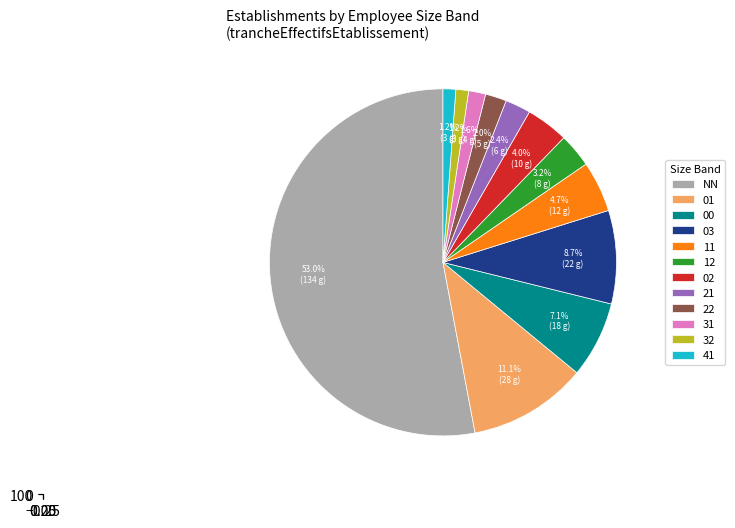

Is there a majority slice in this chart?

Yes